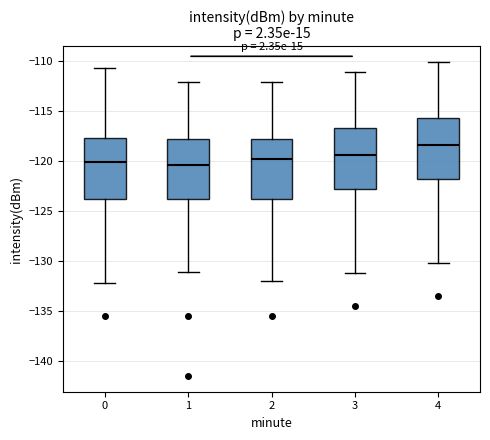

Which box has the highest median line?

4